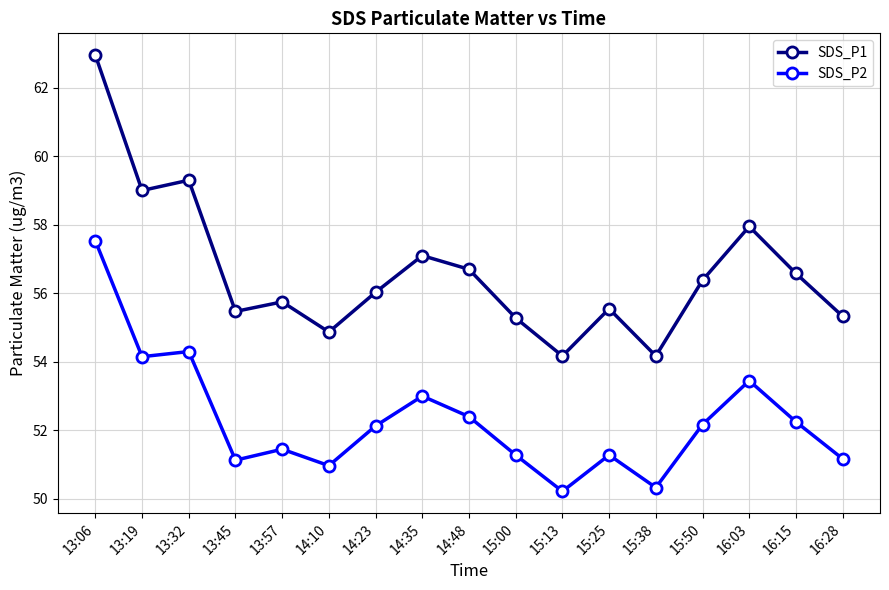

What is the greatest value displayed?

63.0